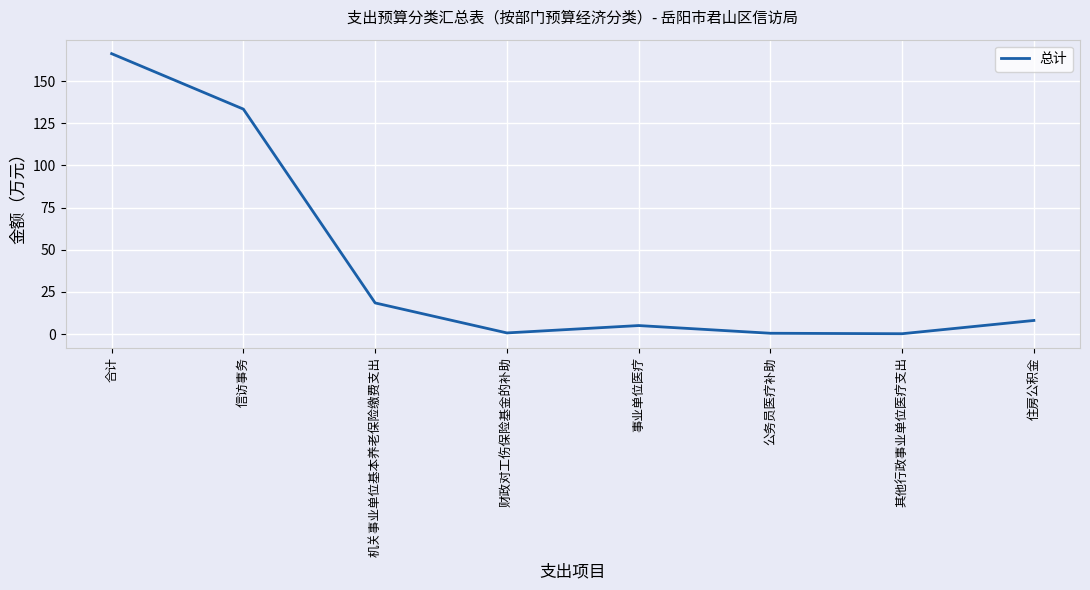

Between 机关事业单位基本养老保险缴费支出 and 公务员医疗补助, which is larger?

机关事业单位基本养老保险缴费支出